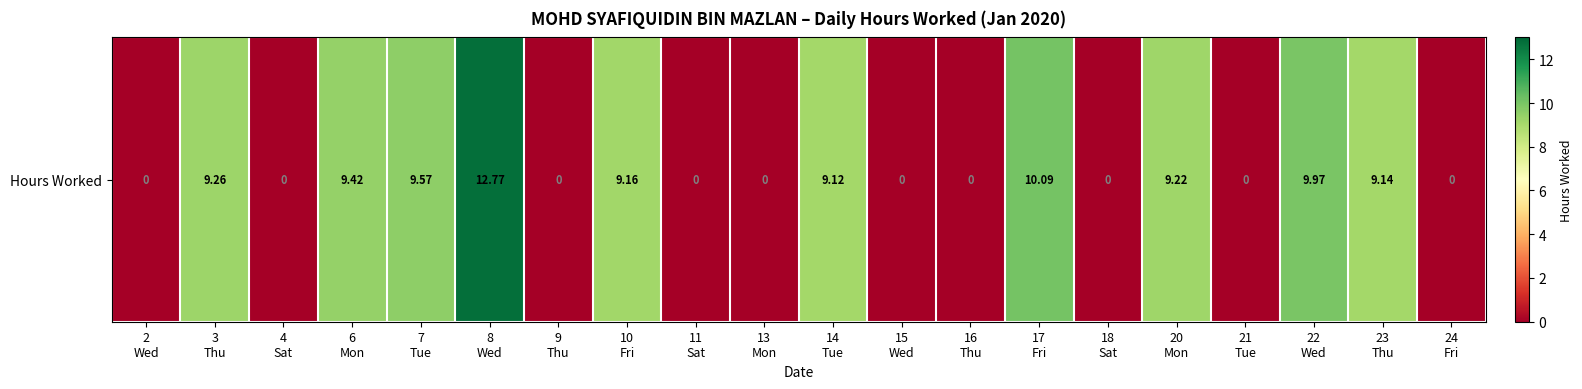

Reading left to right, what are all the values shown in this chart?

2
Wed=0.0	3
Thu=9.3	4
Sat=0.0	6
Mon=9.4	7
Tue=9.6	8
Wed=12.8	9
Thu=0.0	10
Fri=9.2	11
Sat=0.0	13
Mon=0.0	14
Tue=9.1	15
Wed=0.0	16
Thu=0.0	17
Fri=10.1	18
Sat=0.0	20
Mon=9.2	21
Tue=0.0	22
Wed=10.0	23
Thu=9.1	24
Fri=0.0